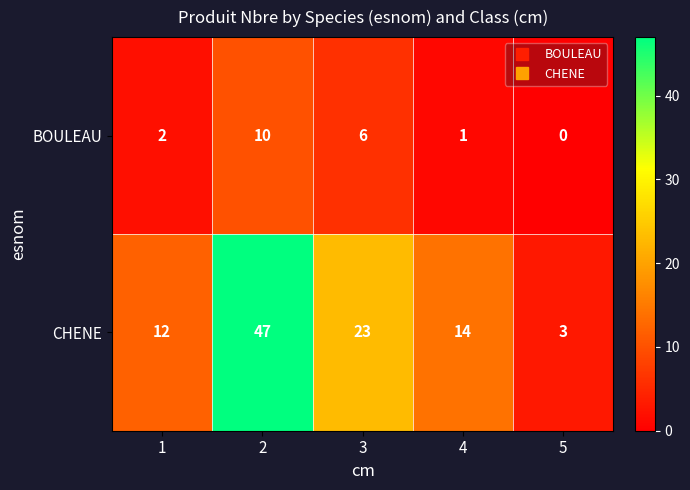

What is the difference between the maximum and minimum values in the CHENE series?

44